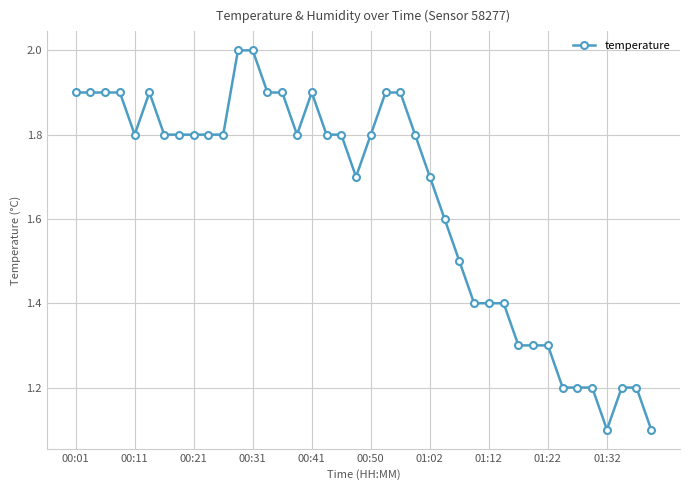

Count the values in the range 1 to 2.

40